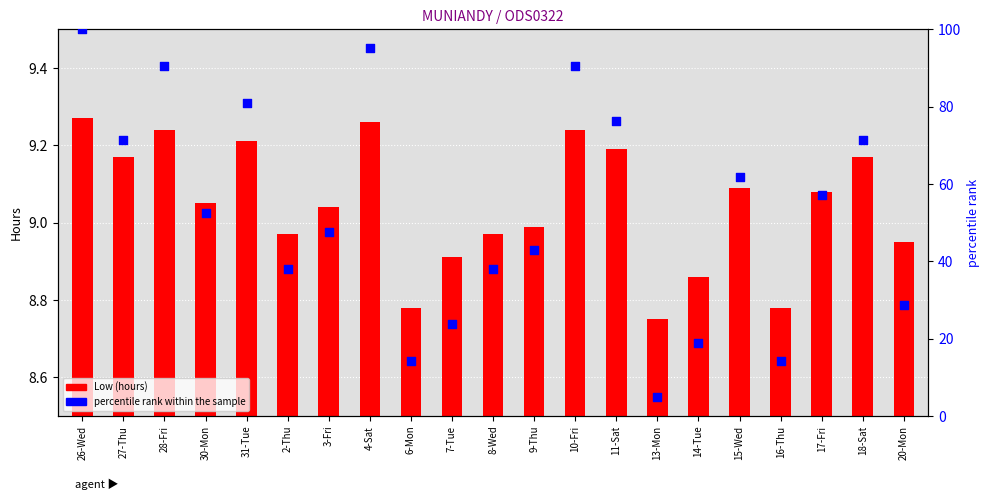

What are all the series names shown in the legend?

Low (hours), percentile rank within the sample